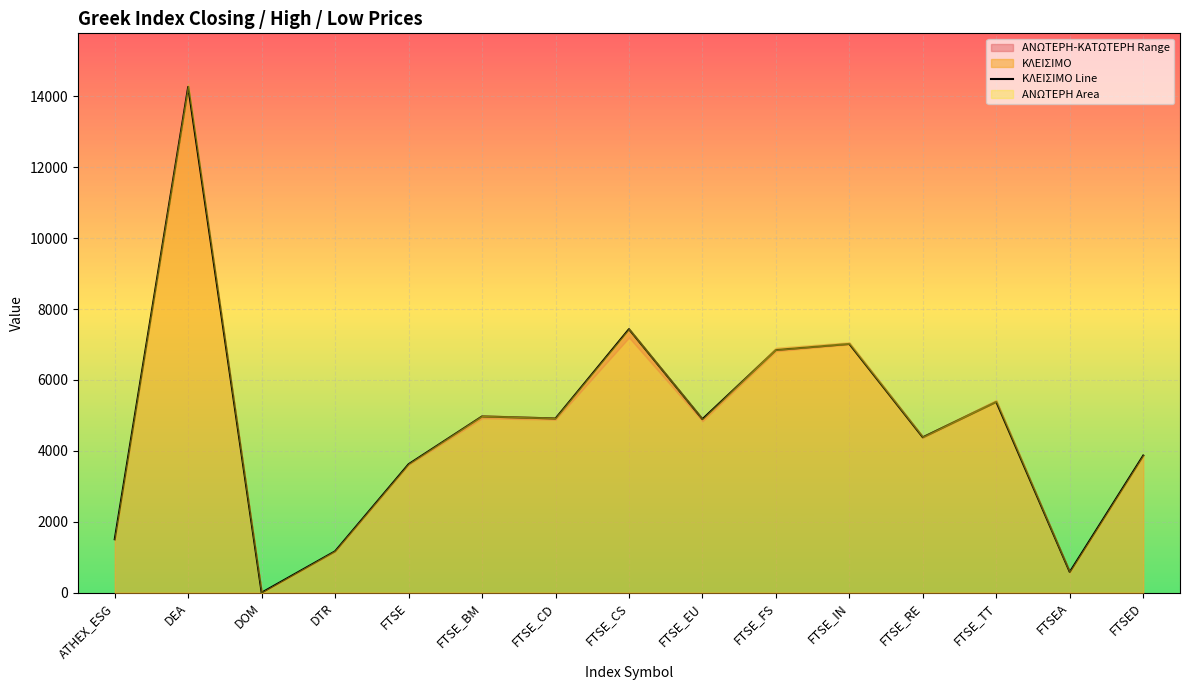

Between FTSE_RE and DTR, which is larger?

FTSE_RE